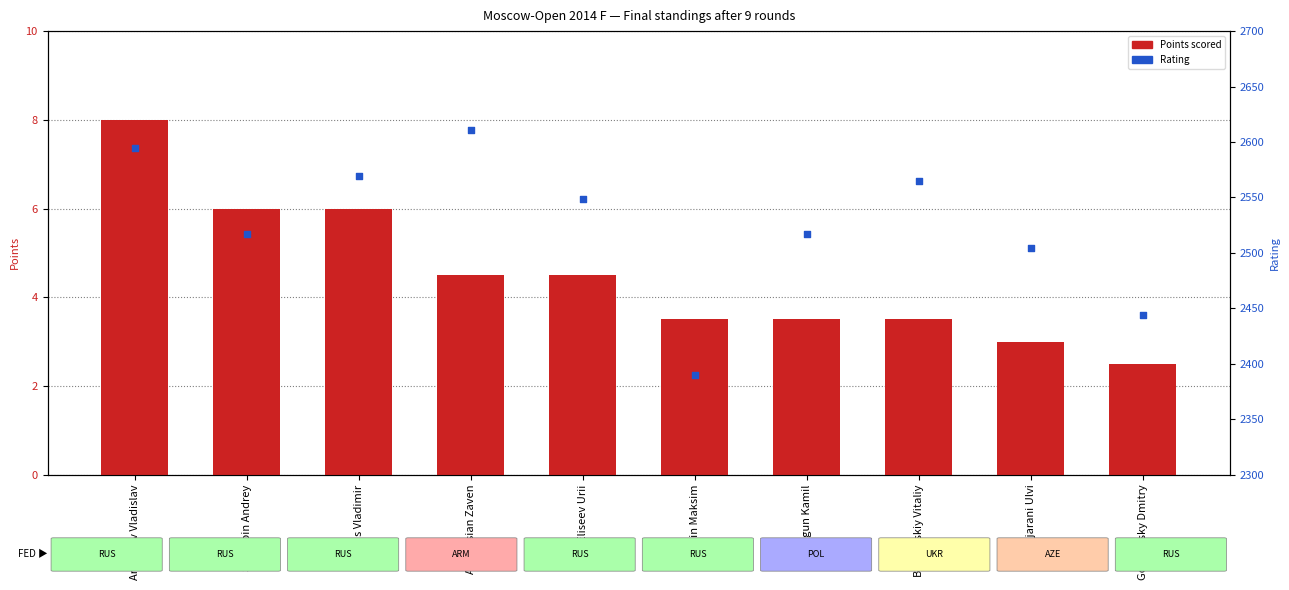

Which series has the largest total across all categories?

Rating